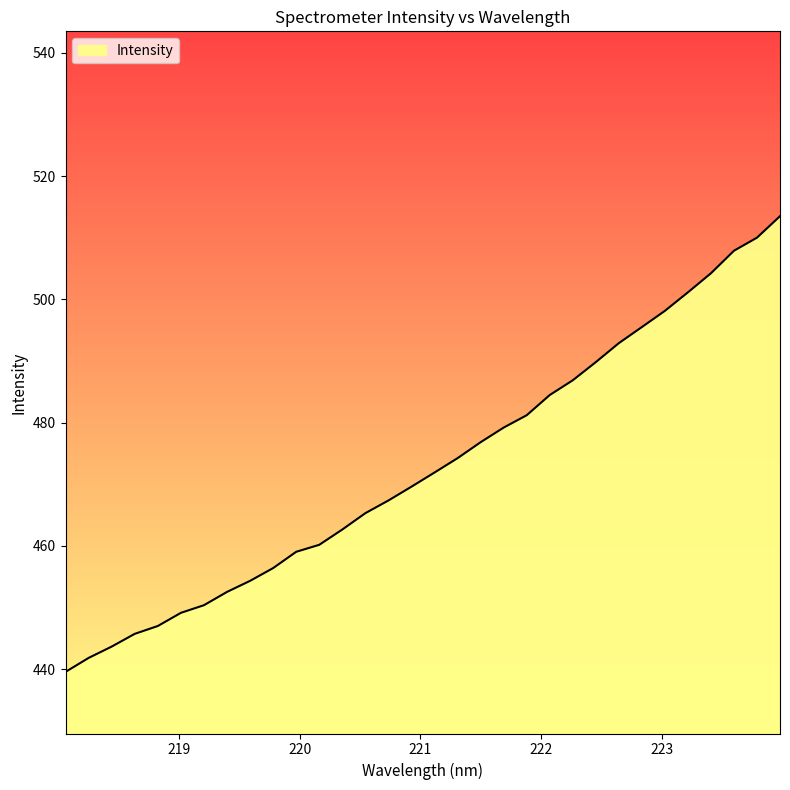

What is the maximum value shown in the chart?

513.5